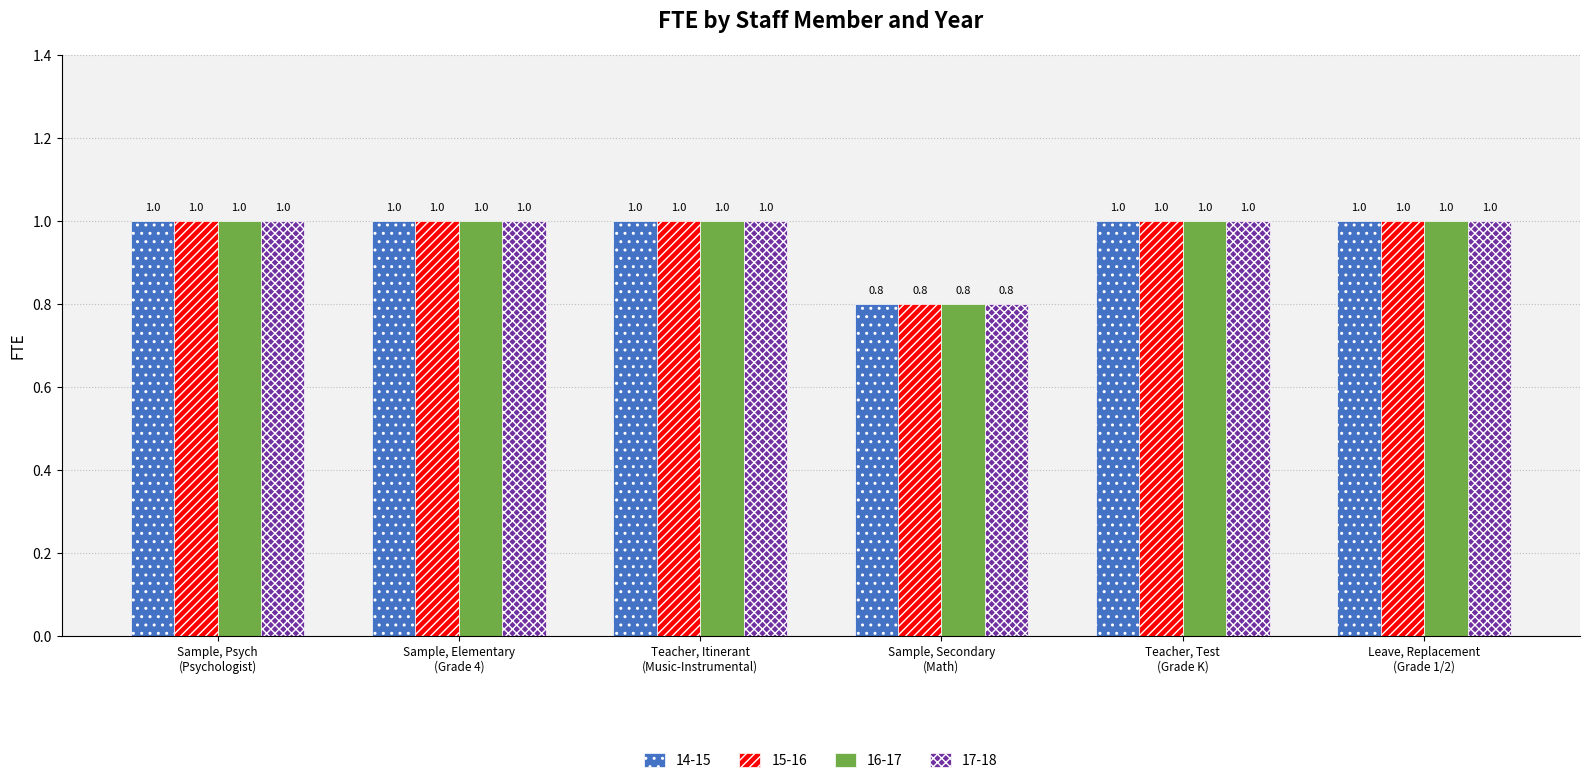

Reading left to right, list all the values displayed in this chart.

14-15: 1.0	1.0	1.0	0.8	1.0	1.0
15-16: 1.0	1.0	1.0	0.8	1.0	1.0
16-17: 1.0	1.0	1.0	0.8	1.0	1.0
17-18: 1.0	1.0	1.0	0.8	1.0	1.0